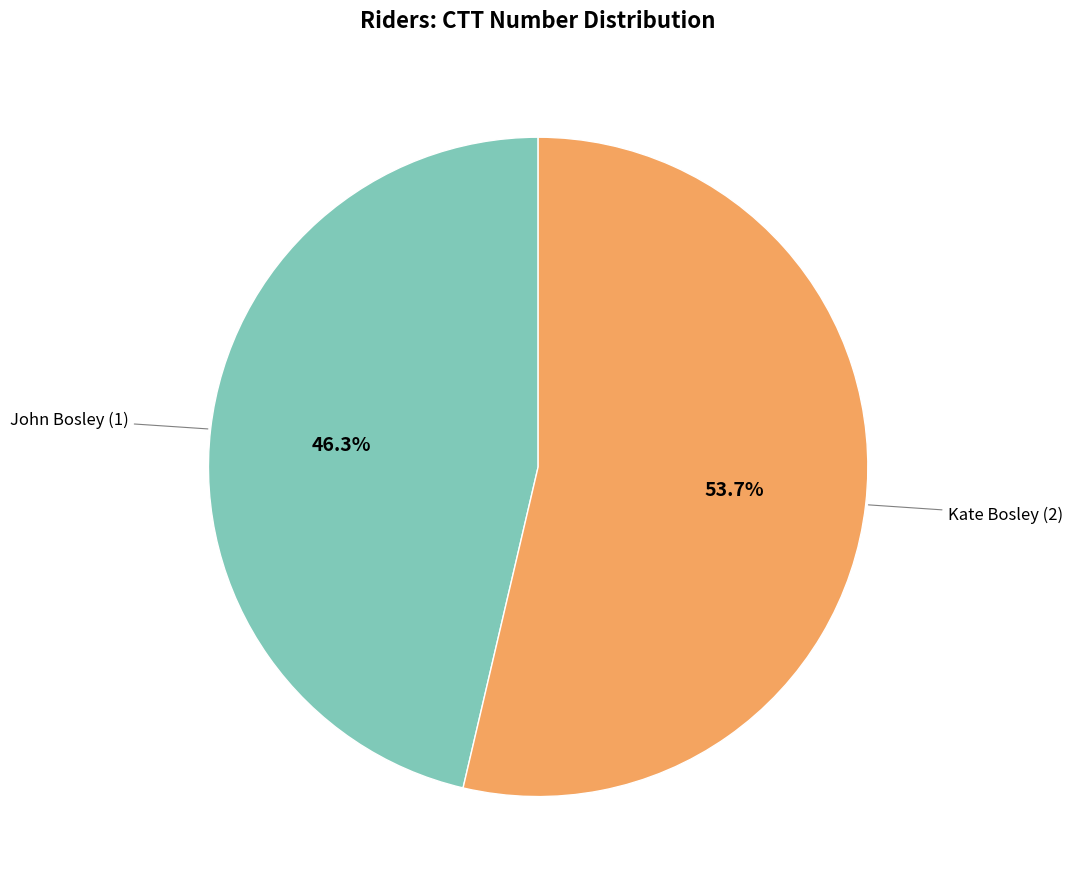

Count the number of slices in the pie.

2